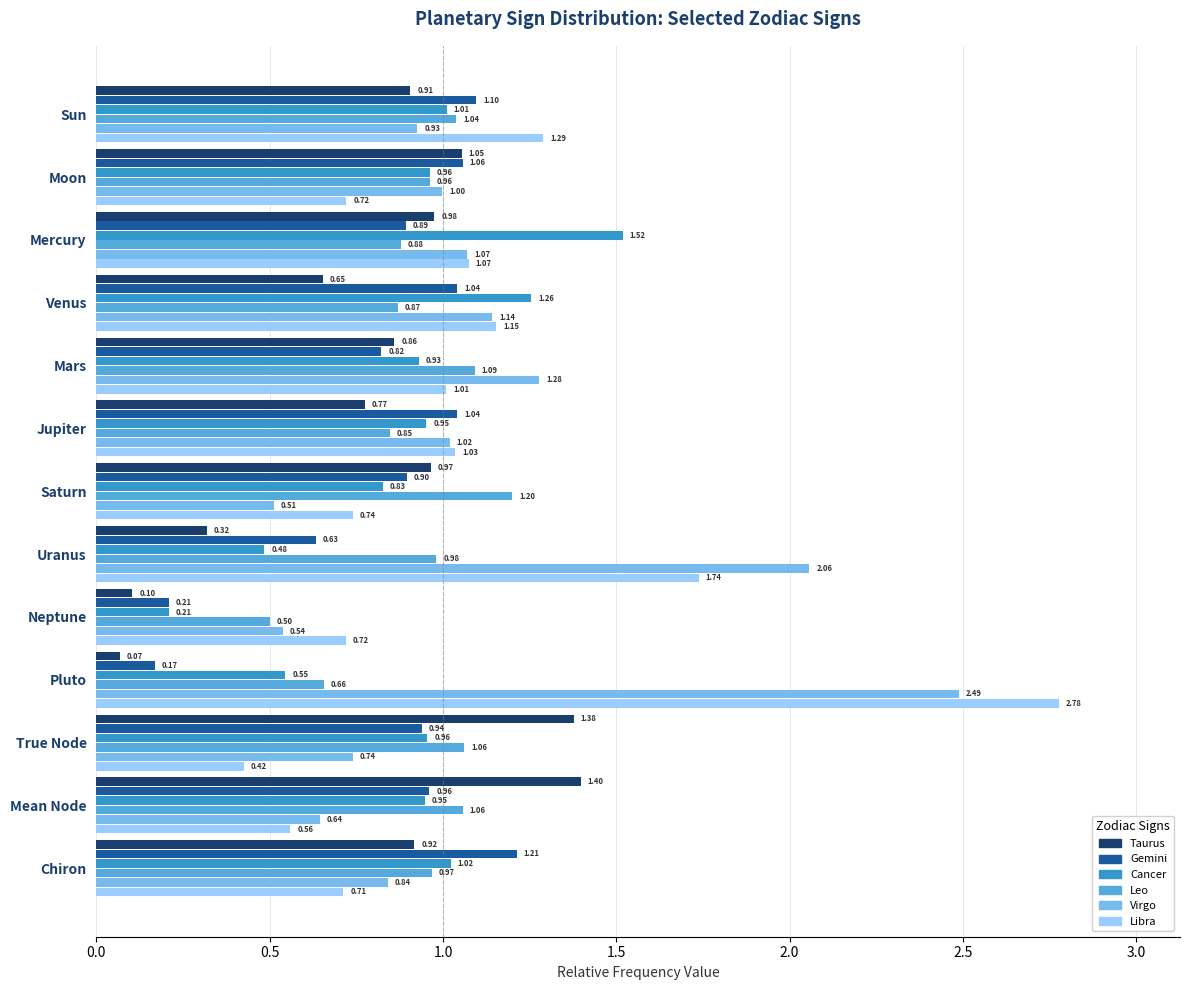

What is the average value of the Virgo series?

1.1